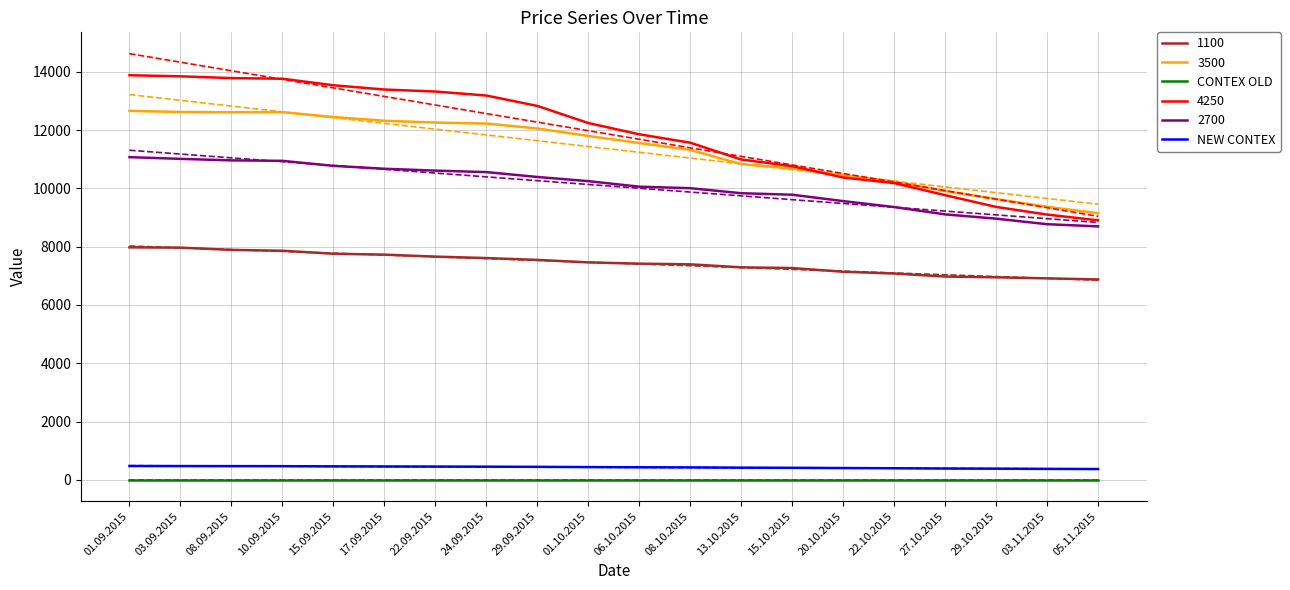

True or false: 4250 and 1100 intersect in this chart.

False